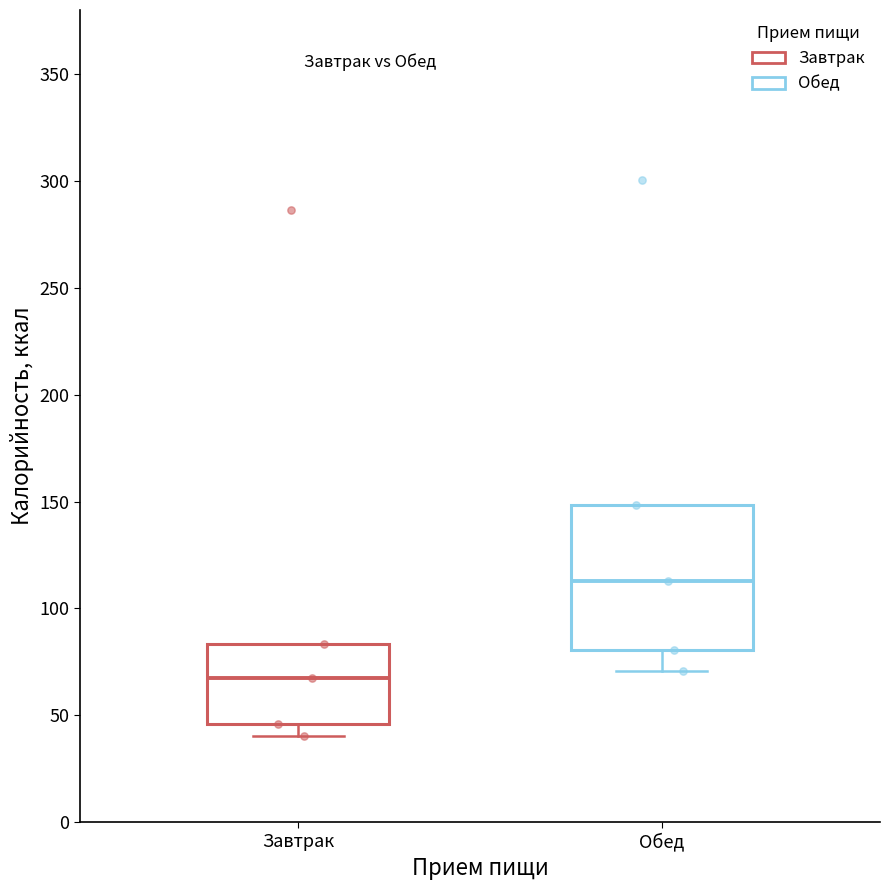

Which box is the tallest, from its lower edge to its upper edge?

Обед